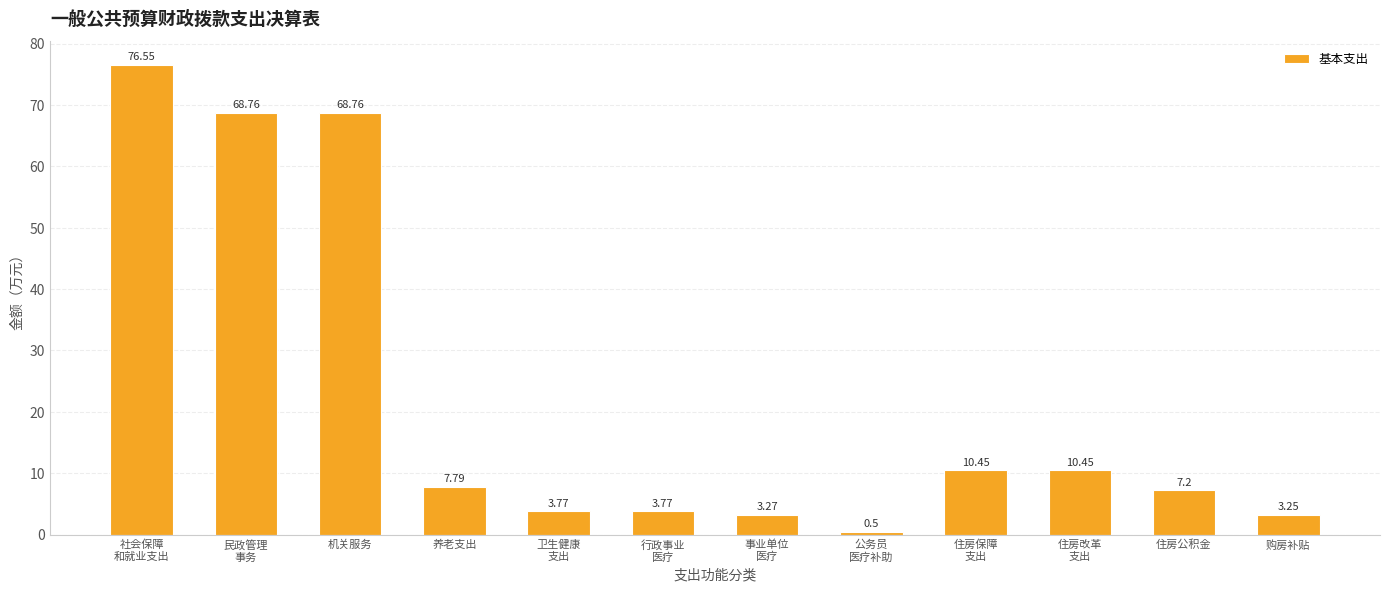

Which category has the highest value across all series?

社会保障
和就业支出